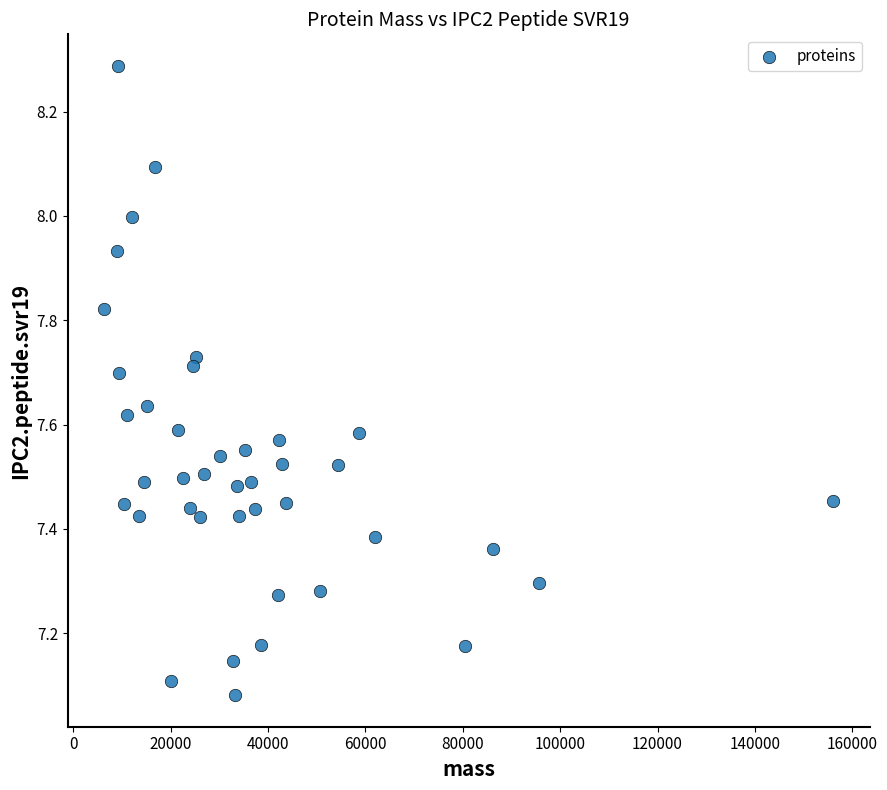

What is the range of Y values (max minus min)?

1.2